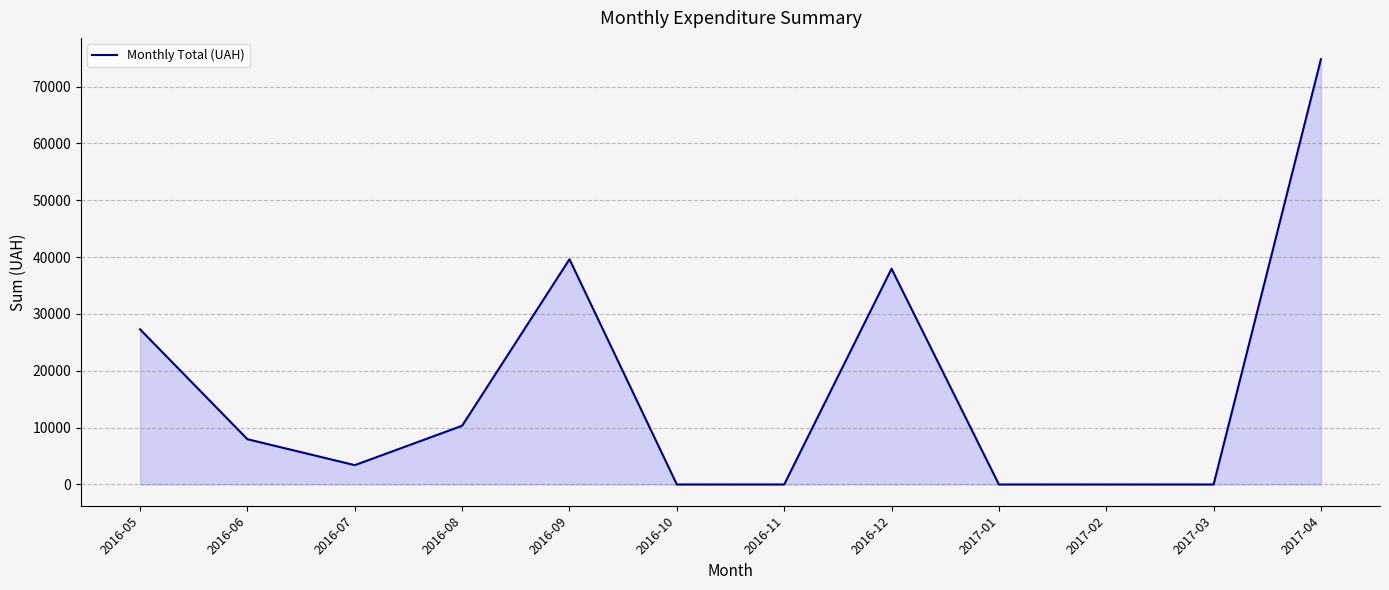

The chart shows a value of 74813.2 at 2017-04. True or false?

True